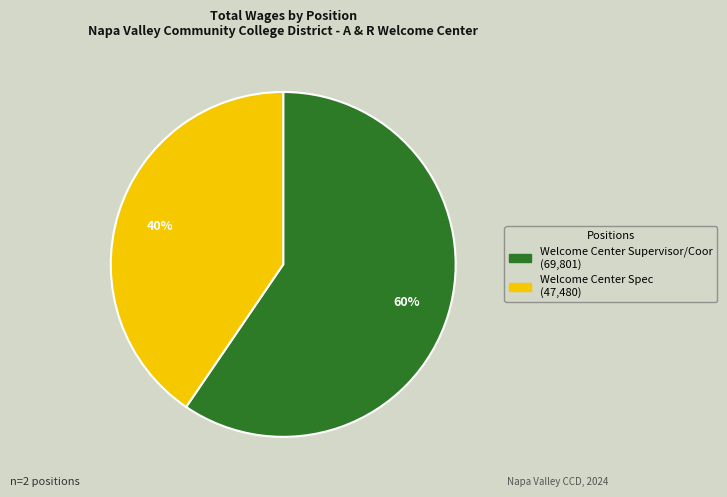

What percentage is the Welcome Center Spec slice, to the nearest percent?

40%